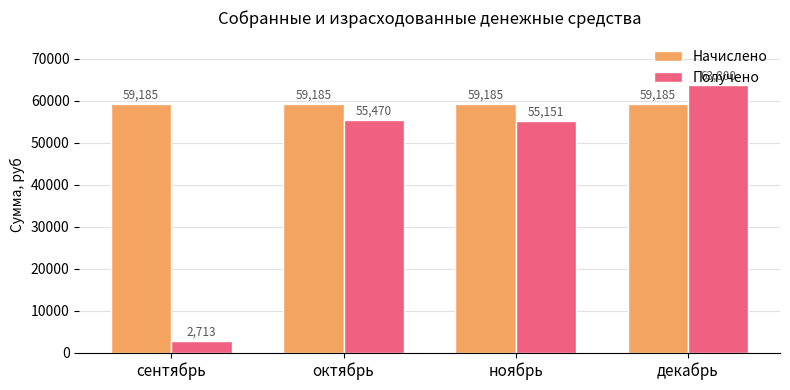

What is the maximum value for Начислено?

59184.7